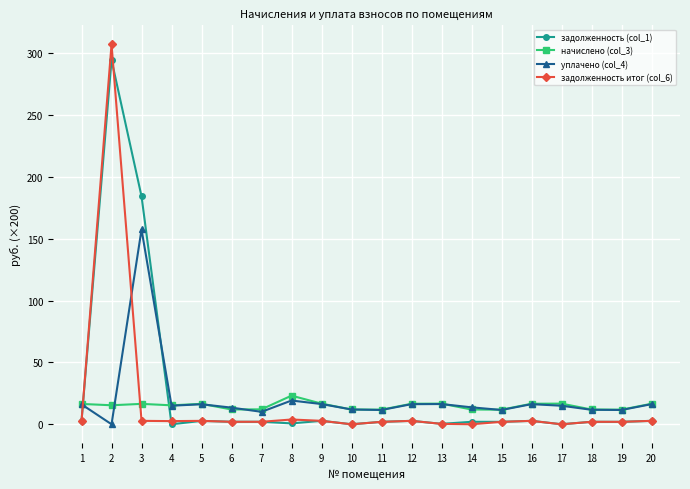

Where is the first local maximum for задолженность (col_1)?

2